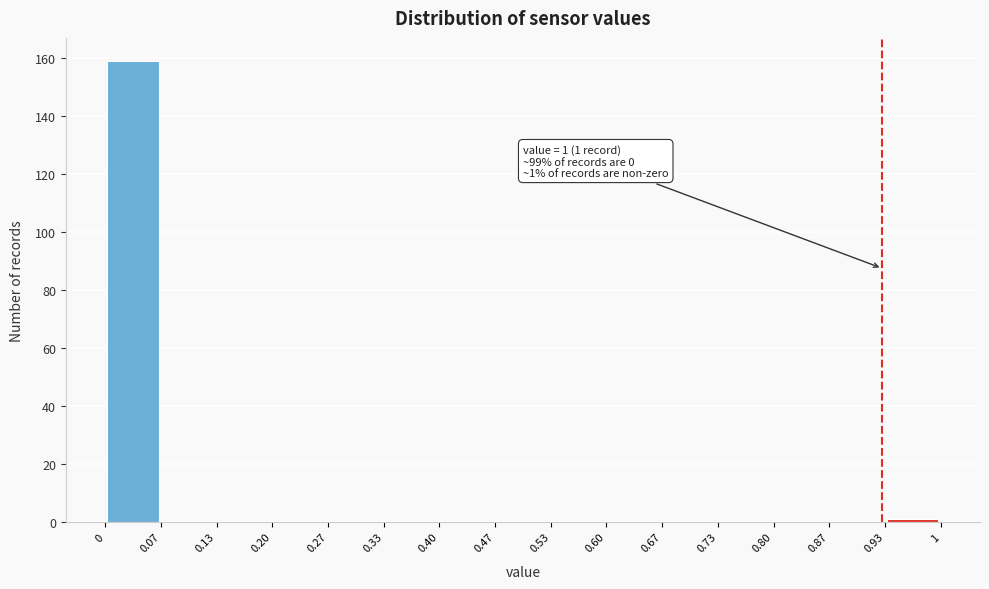

Which range on the x-axis has the tallest bar?

0 to 0.07